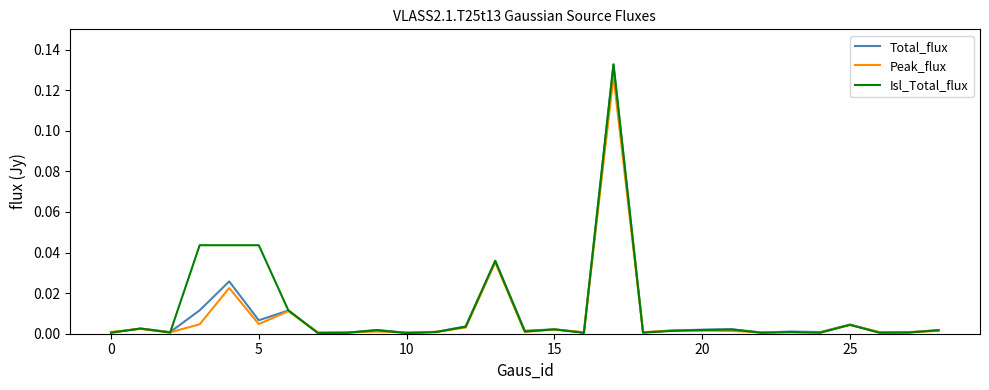

What is the sum of all Total_flux values?

0.3